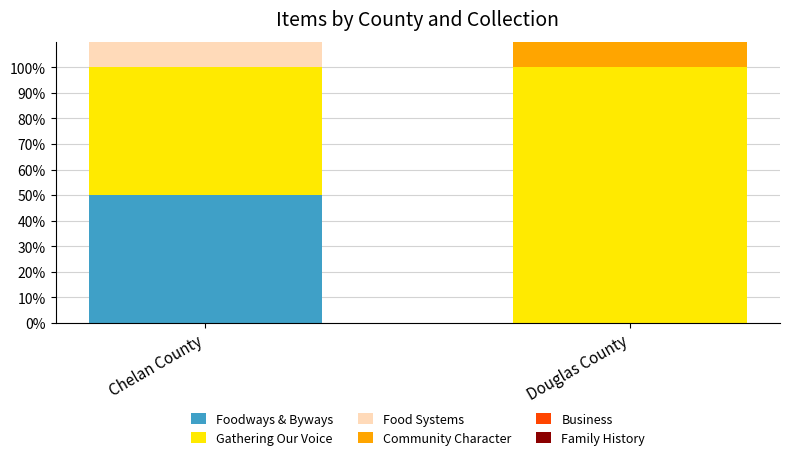

At Chelan County, list the series in order from largest to smallest.

Foodways & Byways, Gathering Our Voice, Food Systems, Community Character, Business, Family History